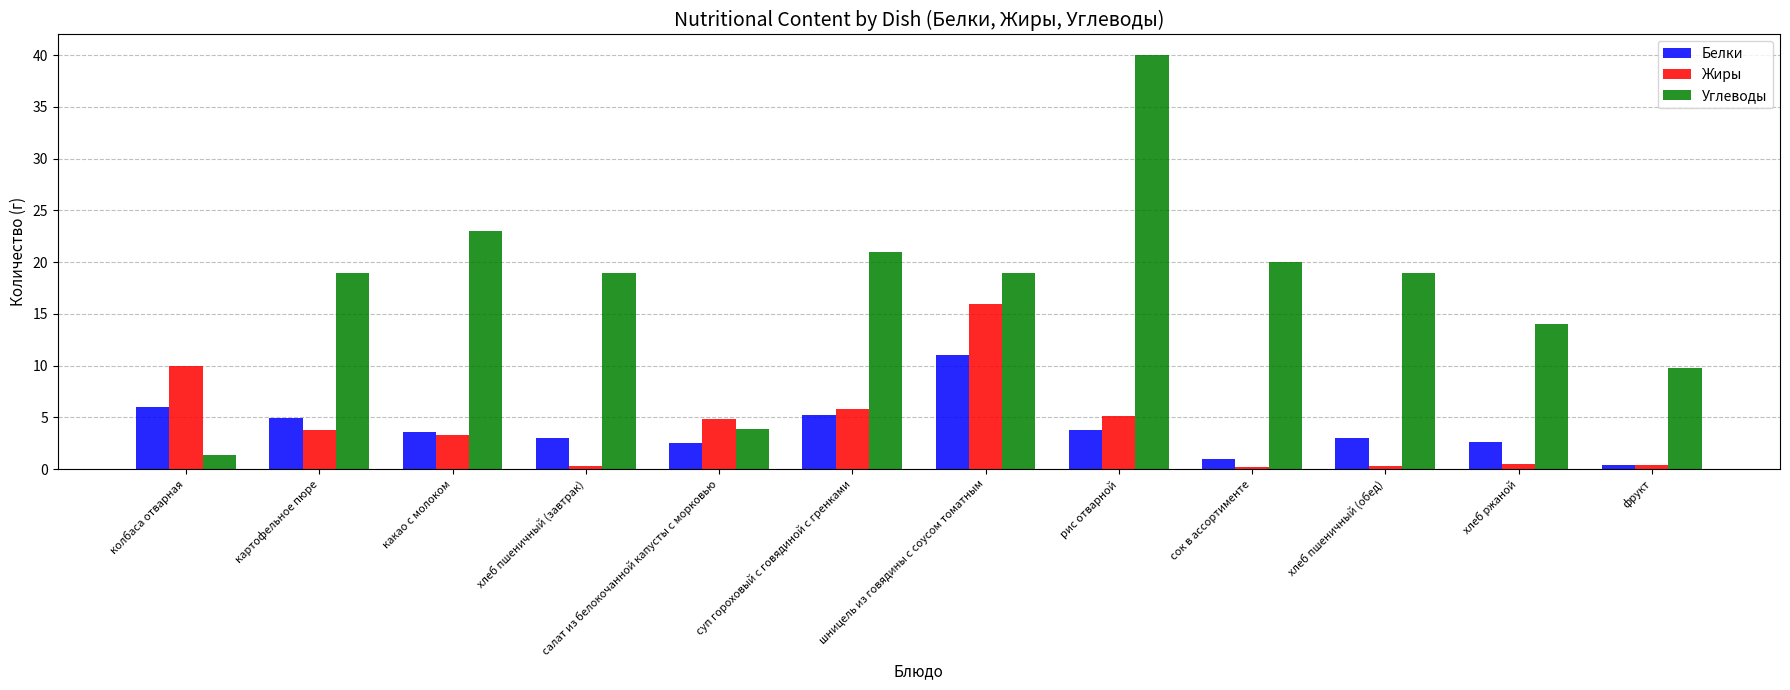

The value of Углеводы at картофельное пюре is 5.8. True or false?

False